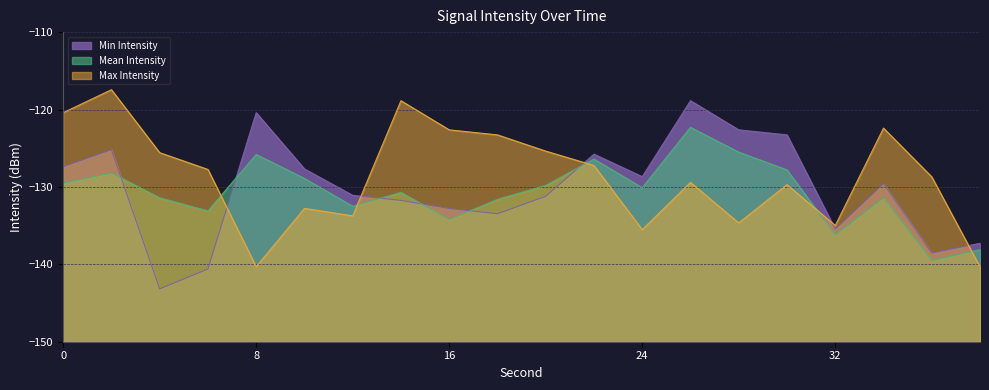

At which category does the chart reach its minimum across all series?

4